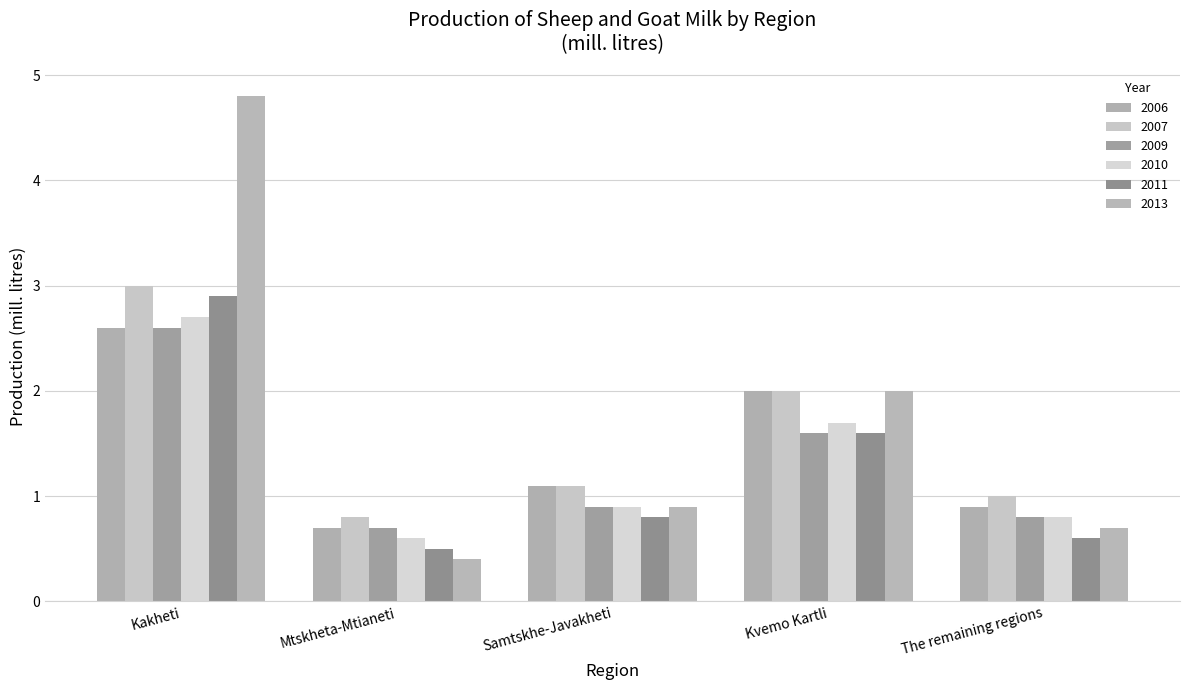

List the series in order of their peak value, lowest first.

2006, 2009, 2010, 2011, 2007, 2013